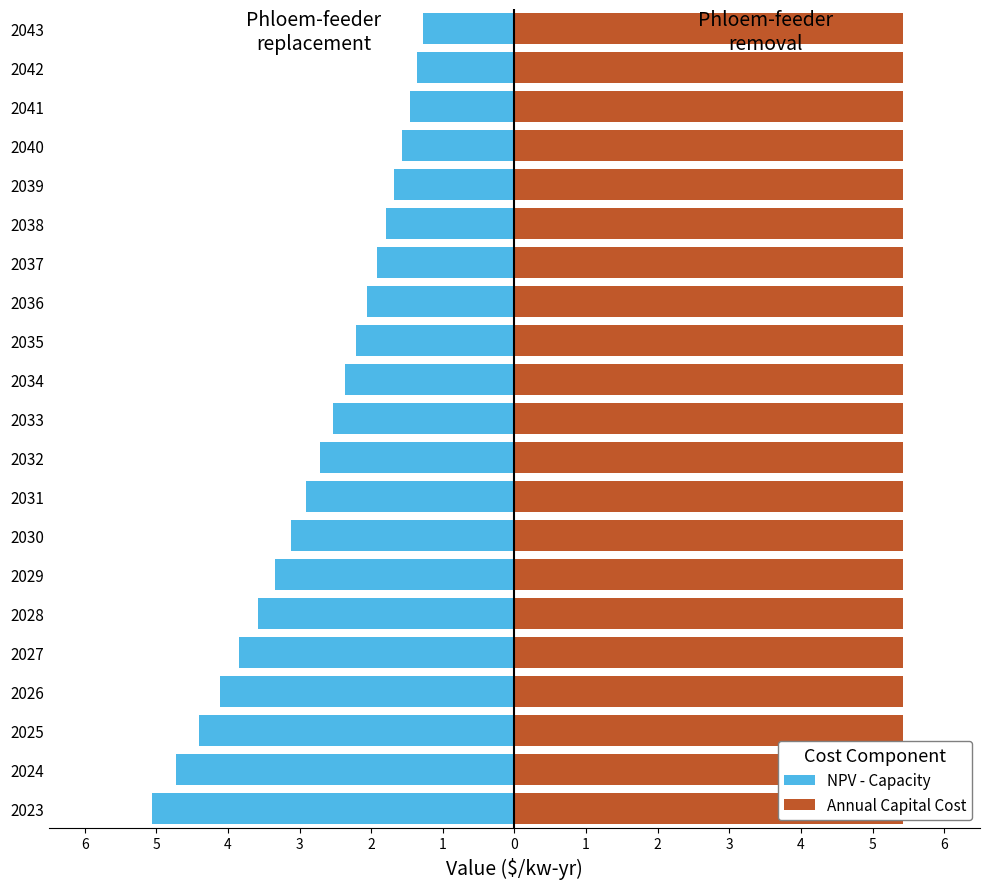

Is it true that Annual Capital Cost equals 0.4 at 20?

False